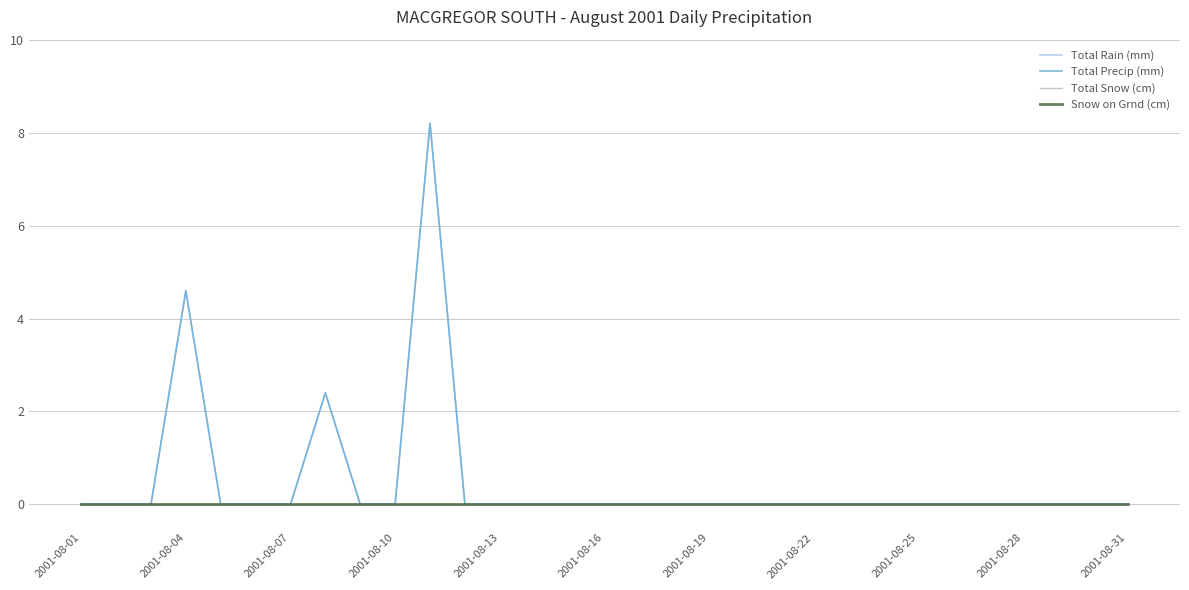

Reading right to left, list all the values displayed in this chart.

Total Rain (mm): 0.0	0.0	0.0	0.0	0.0	0.0	0.0	0.0	0.0	0.0	0.0	0.0	0.0	0.0	0.0	0.0	0.0	0.0	0.0	0.0	8.2	0.0	0.0	2.4	0.0	0.0	0.0	4.6	0.0	0.0	0.0
Total Precip (mm): 0.0	0.0	0.0	0.0	0.0	0.0	0.0	0.0	0.0	0.0	0.0	0.0	0.0	0.0	0.0	0.0	0.0	0.0	0.0	0.0	8.2	0.0	0.0	2.4	0.0	0.0	0.0	4.6	0.0	0.0	0.0
Total Snow (cm): 0.0	0.0	0.0	0.0	0.0	0.0	0.0	0.0	0.0	0.0	0.0	0.0	0.0	0.0	0.0	0.0	0.0	0.0	0.0	0.0	0.0	0.0	0.0	0.0	0.0	0.0	0.0	0.0	0.0	0.0	0.0
Snow on Grnd (cm): 0.0	0.0	0.0	0.0	0.0	0.0	0.0	0.0	0.0	0.0	0.0	0.0	0.0	0.0	0.0	0.0	0.0	0.0	0.0	0.0	0.0	0.0	0.0	0.0	0.0	0.0	0.0	0.0	0.0	0.0	0.0